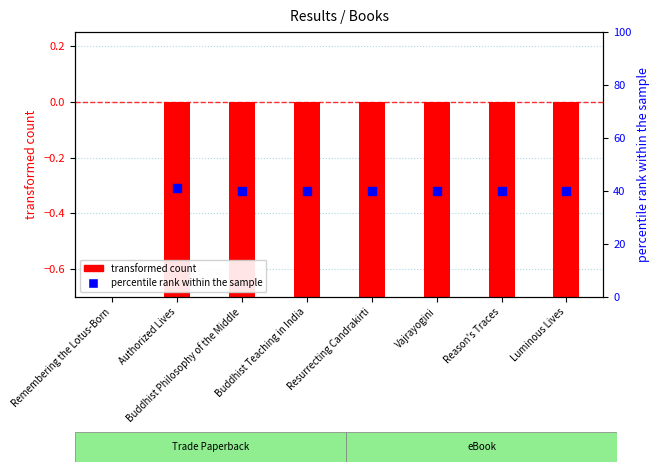

What is the change in value from Authorized Lives to Resurrecting Candrakirti?

-1.2